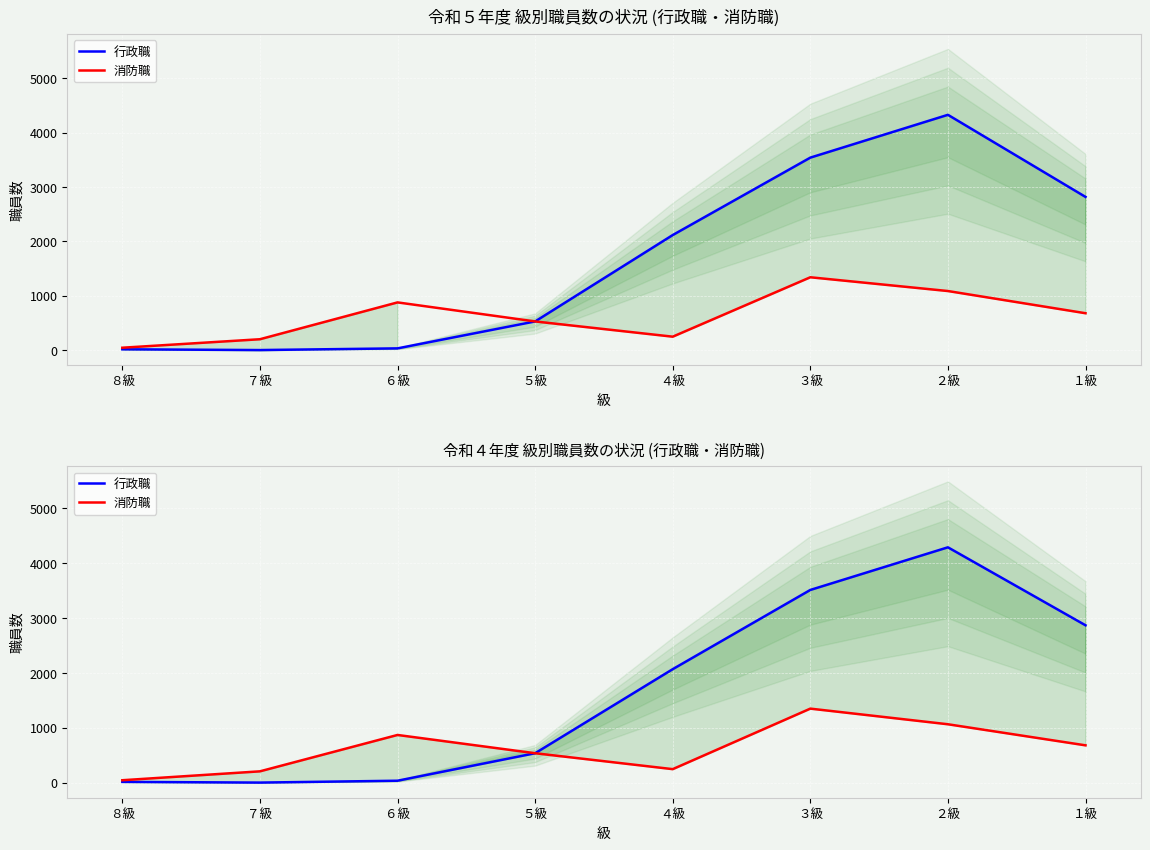

Rank the series at ５級 from lowest to highest value.

行政職, 消防職